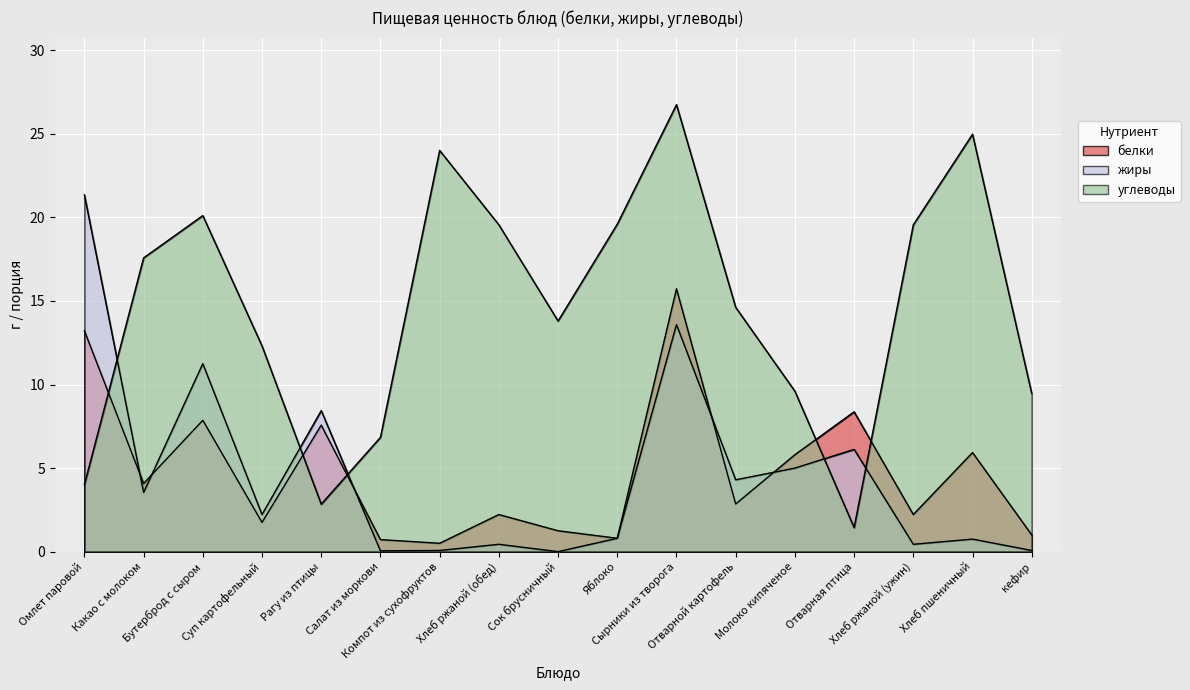

Is it true that жиры equals 0.1 at Компот из сухофруктов?

False